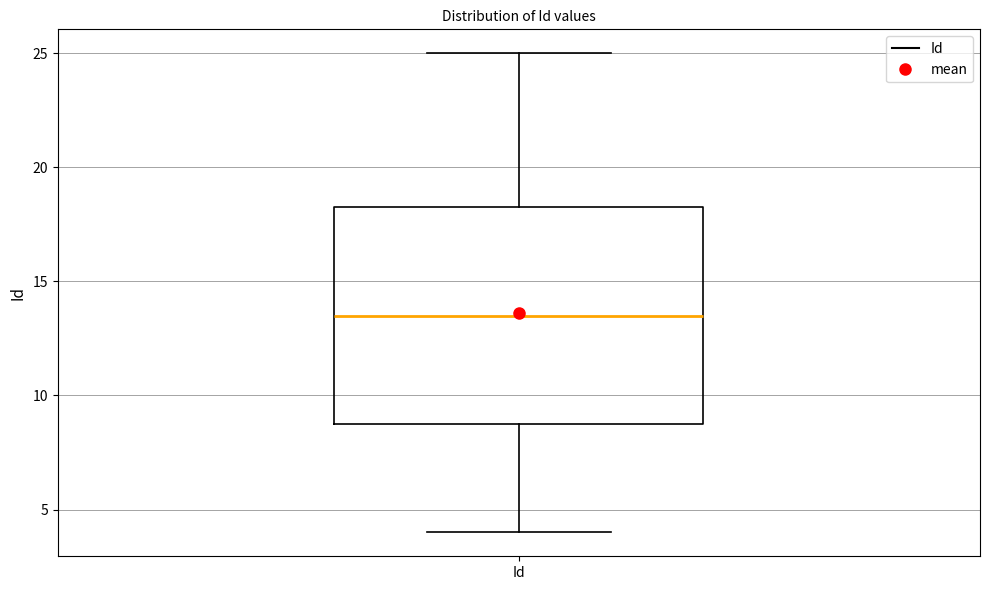

Where is the upper edge of the box for Id on the y-axis? The values are not printed on the chart, so give them approximately, as read against the axis.

18.5